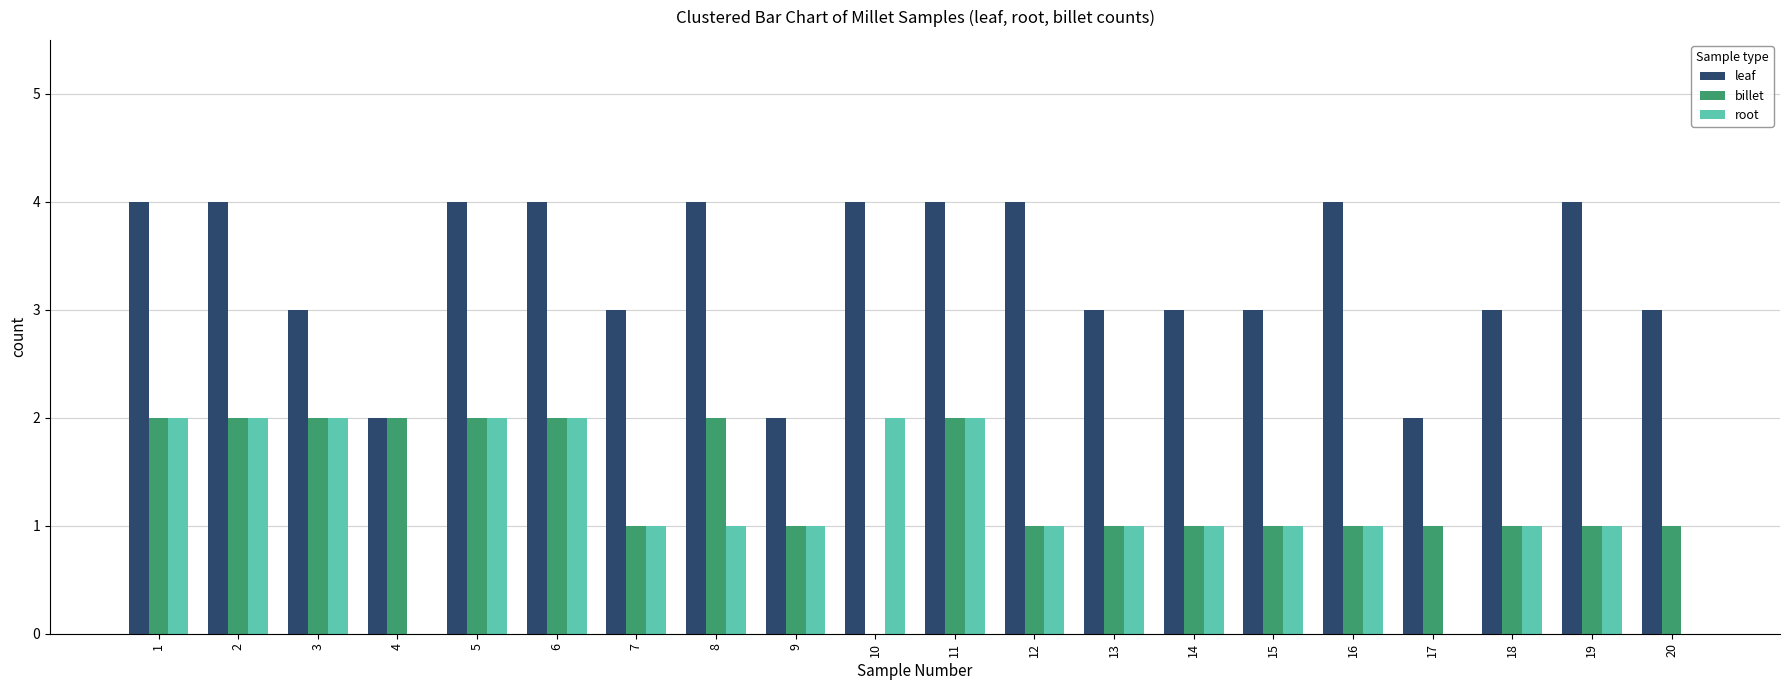

Reading left to right, what are all the values shown in this chart?

leaf: 4	4	3	2	4	4	3	4	2	4	4	4	3	3	3	4	2	3	4	3
billet: 2	2	2	2	2	2	1	2	1	0	2	1	1	1	1	1	1	1	1	1
root: 2	2	2	0	2	2	1	1	1	2	2	1	1	1	1	1	0	1	1	0